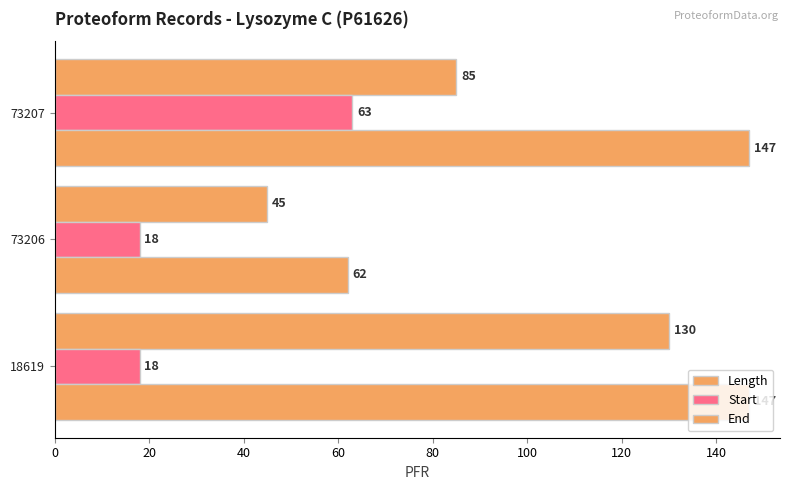

Count the number of data series in this chart.

3